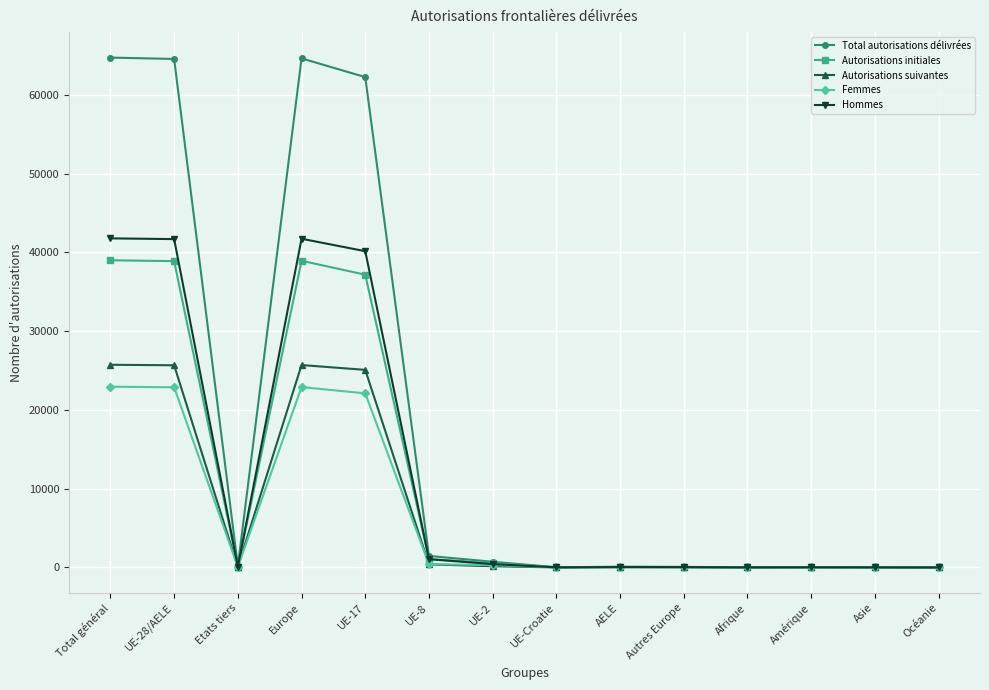

What is the highest value of the Autorisations suivantes series?

25736